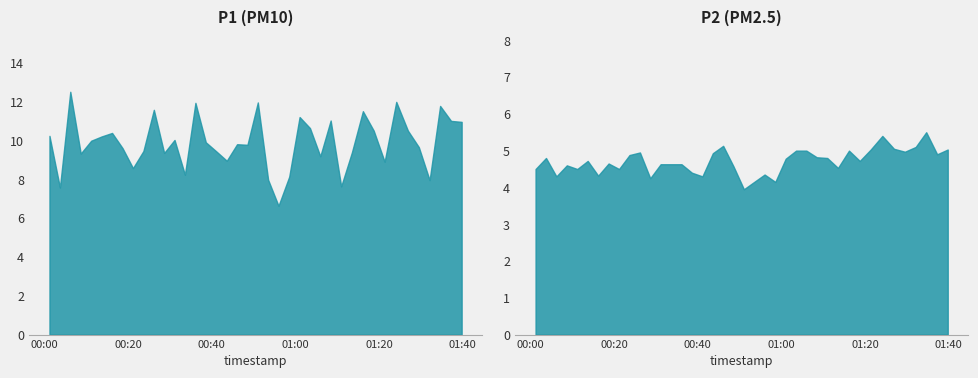

At which category does P2 reach its first local valley?

2